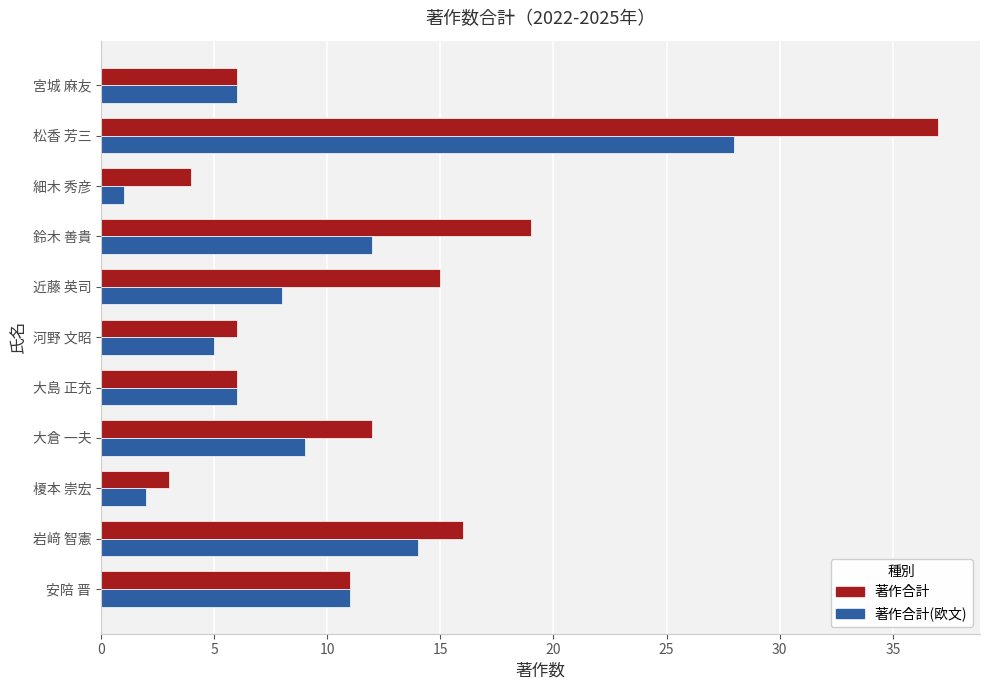

What is the difference between the maximum and minimum values in the 著作合計(欧文) series?

27